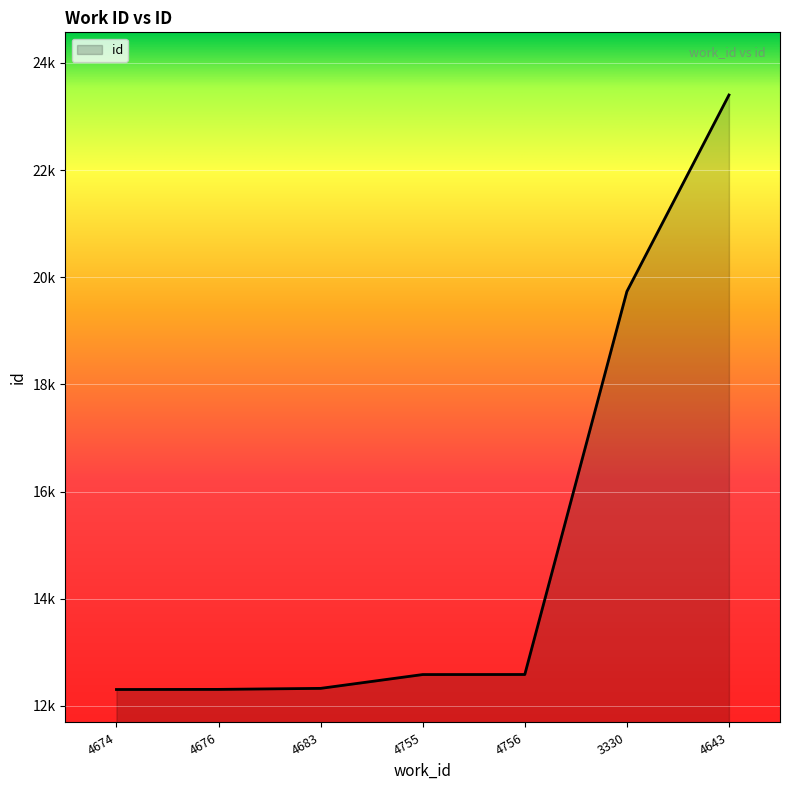

What is the maximum value shown in the chart?

23401